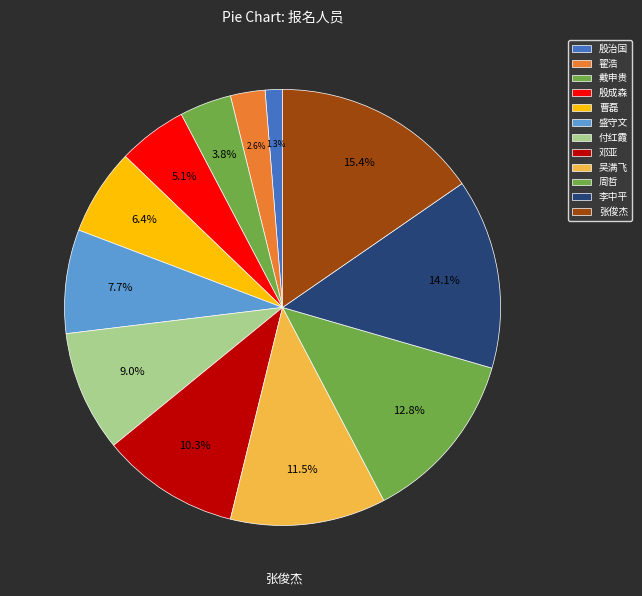

To the nearest percent, what is the difference between the largest and smallest slice percentages?

14%